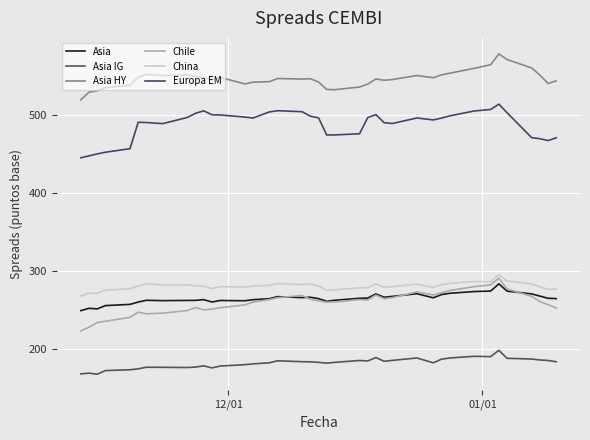

What are all the series names shown in the legend?

Asia, Asia IG, Asia HY, Chile, China, Europa EM